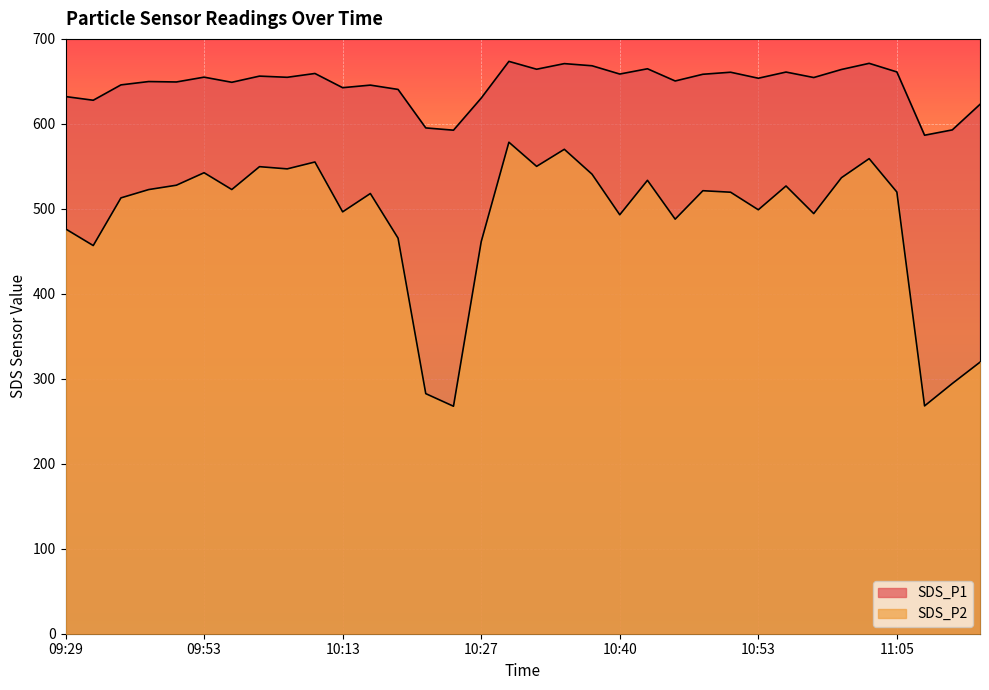

True or false: SDS_P1 and SDS_P2 intersect in this chart.

False